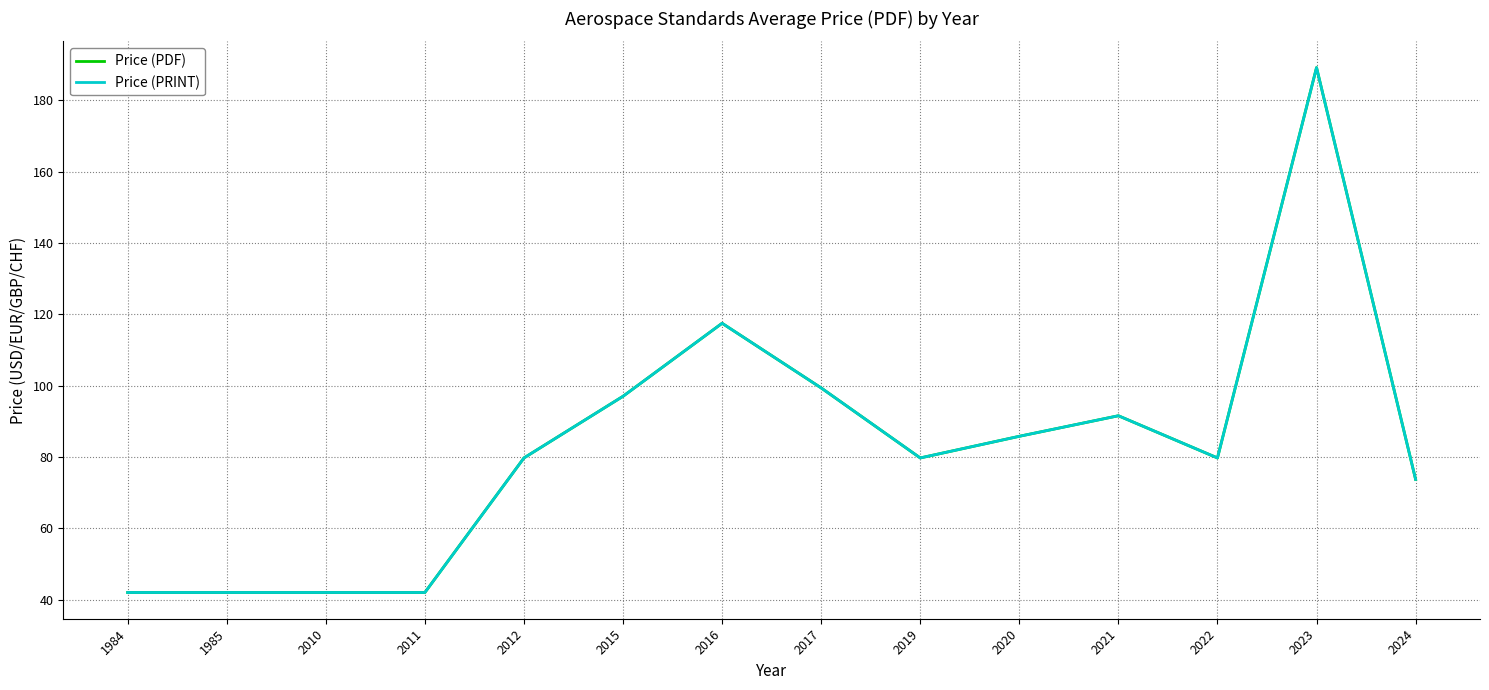

Does the chart have visible grid lines?

Yes